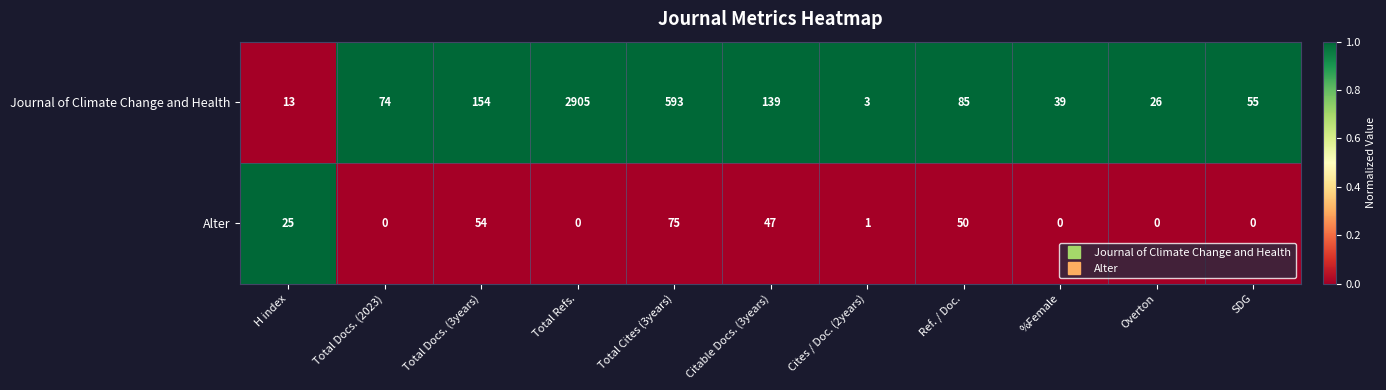

At how many categories does at least one series exceed 0?

11